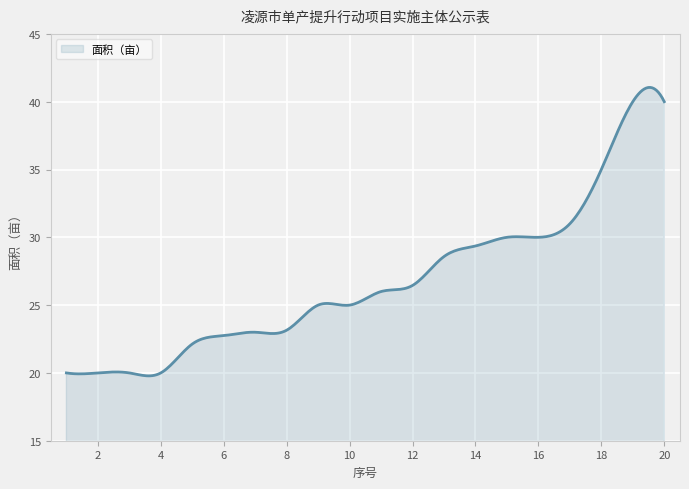

What is the maximum value shown in the chart?

41.1